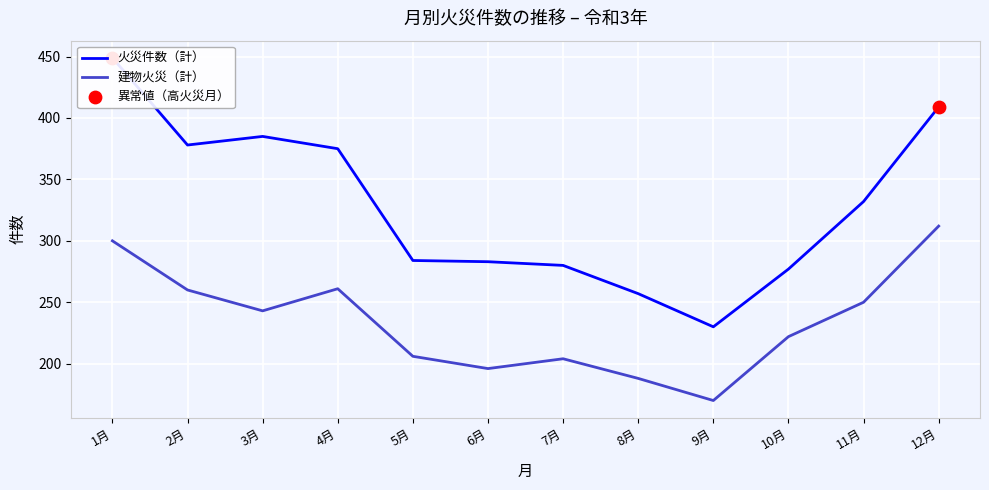

Which series contains the lowest Y value?

建物火災（計）